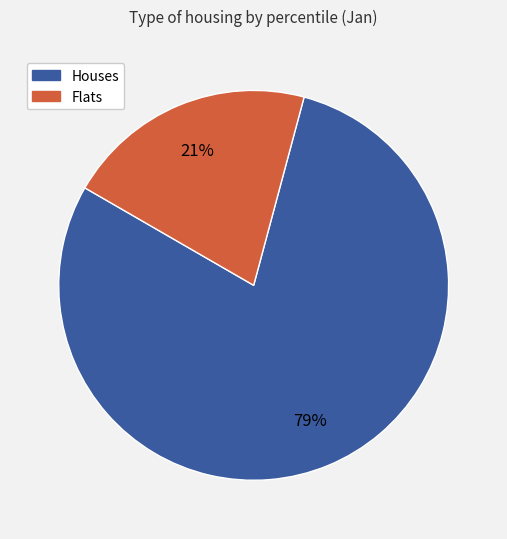

To the nearest percent, what is the difference between the largest and smallest slice percentages?

58%